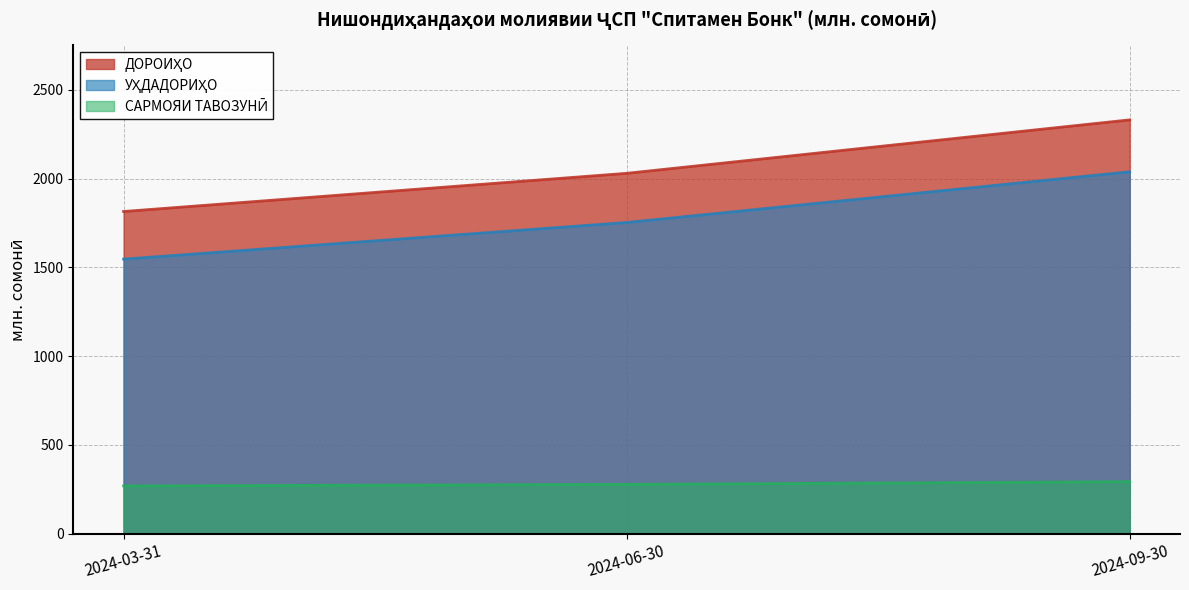

Where does the УҲДАДОРИҲО series first go above 1753?

2024-06-30